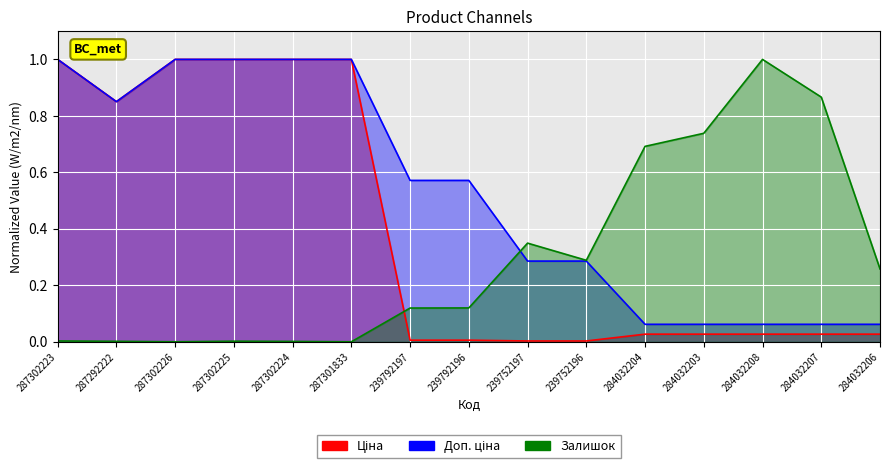

What are all the series names shown in the legend?

Ціна, Доп. ціна, Залишок